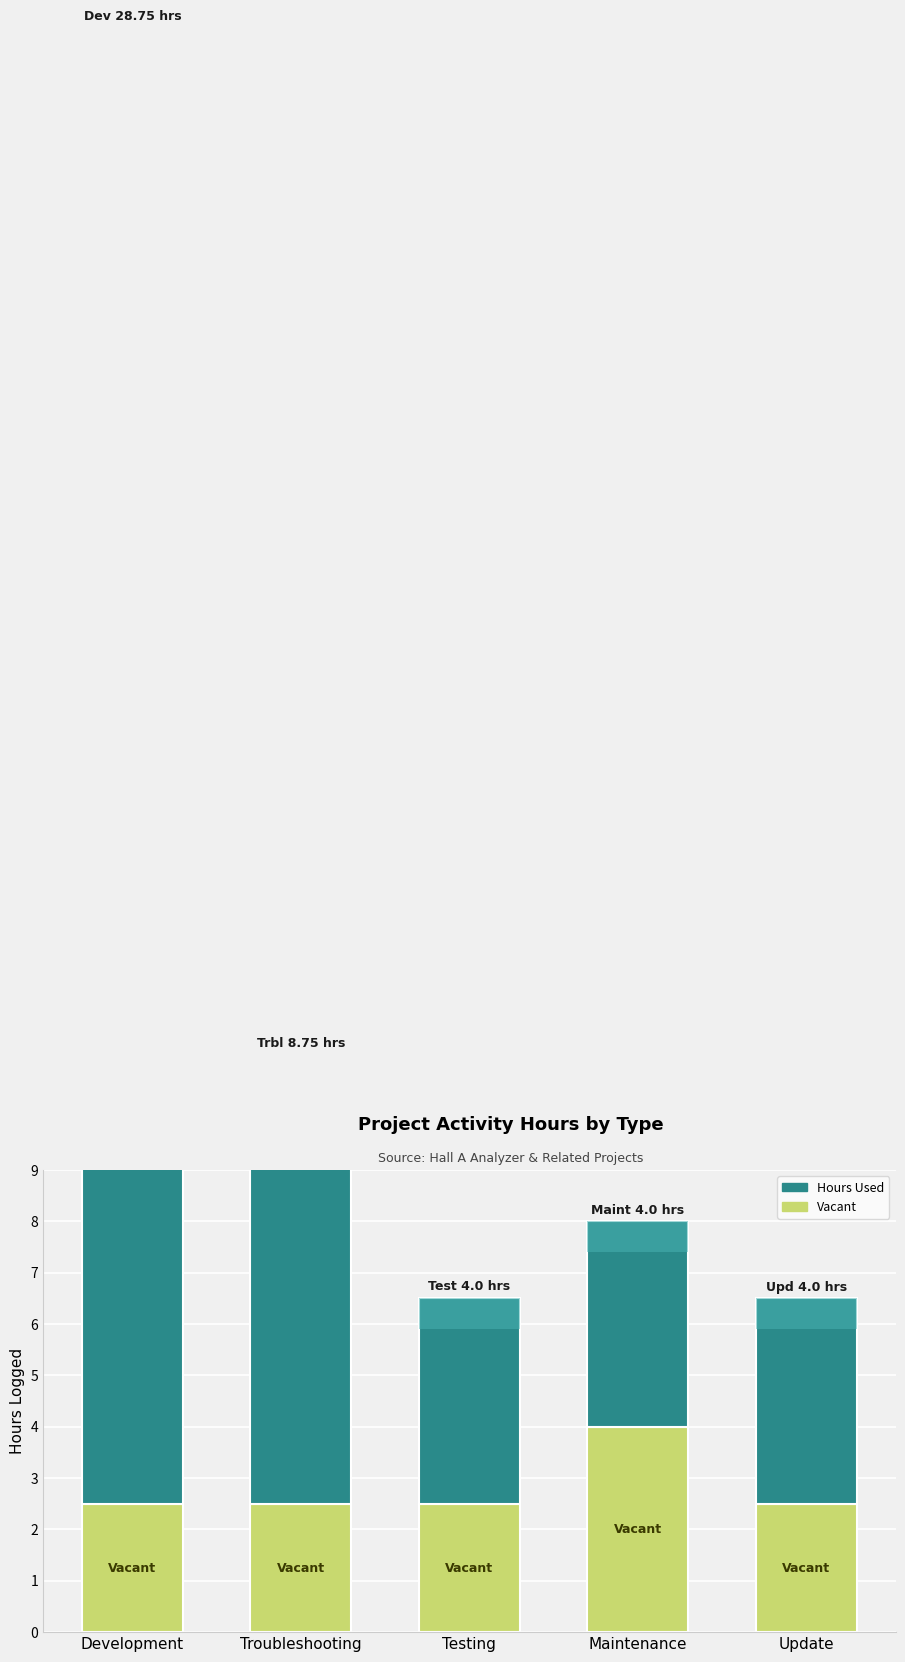

What position from the right is Maintenance?

2